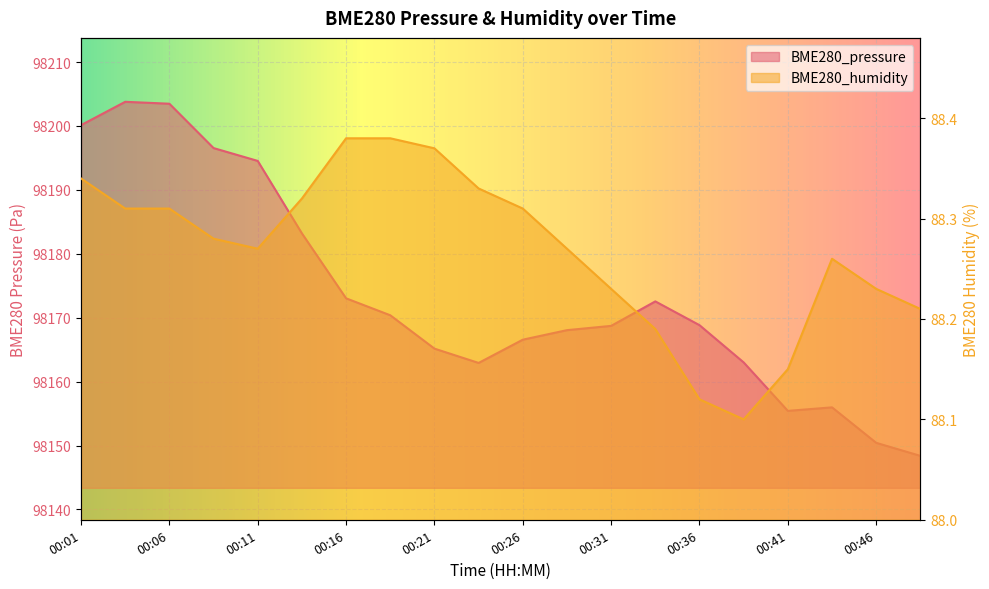

Rank the categories by BME280_pressure value from lowest to highest.

00:49, 00:46, 00:41, 00:44, 00:24, 00:39, 00:21, 00:26, 00:29, 00:31, 00:36, 00:19, 00:34, 00:16, 00:14, 00:11, 00:09, 00:01, 00:06, 00:04